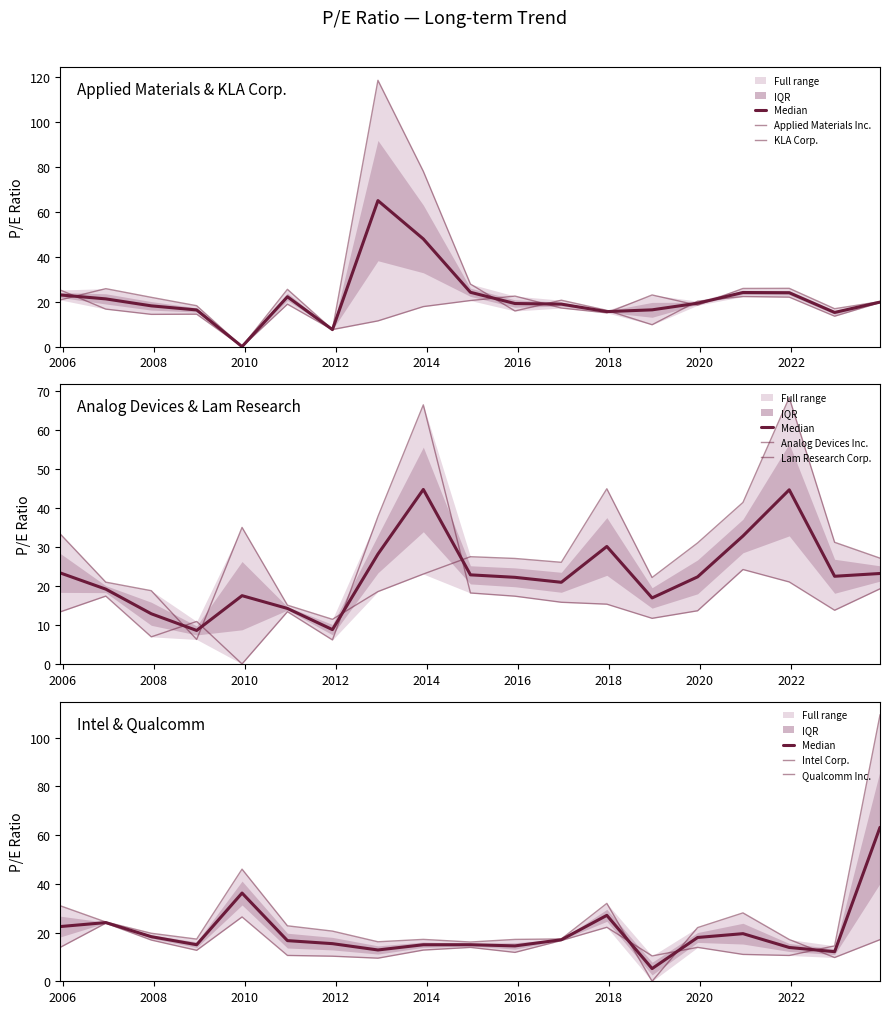

What is the difference between the maximum and minimum values in the Analog Devices Inc. series?

62.0